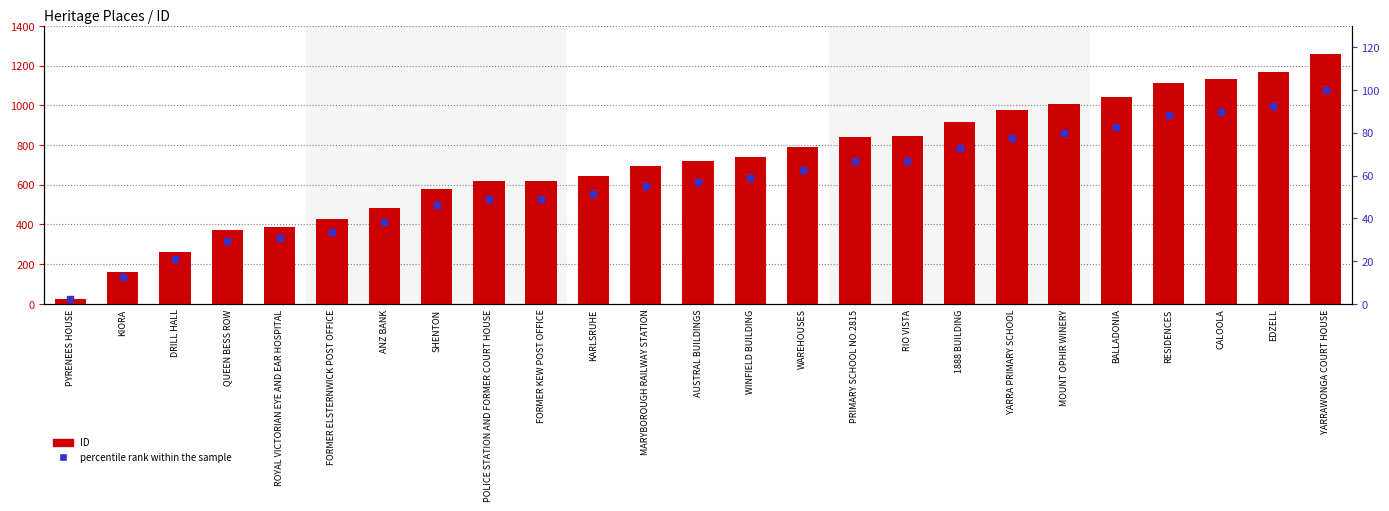

At which category is the sum across all series the highest?

YARRAWONGA COURT HOUSE